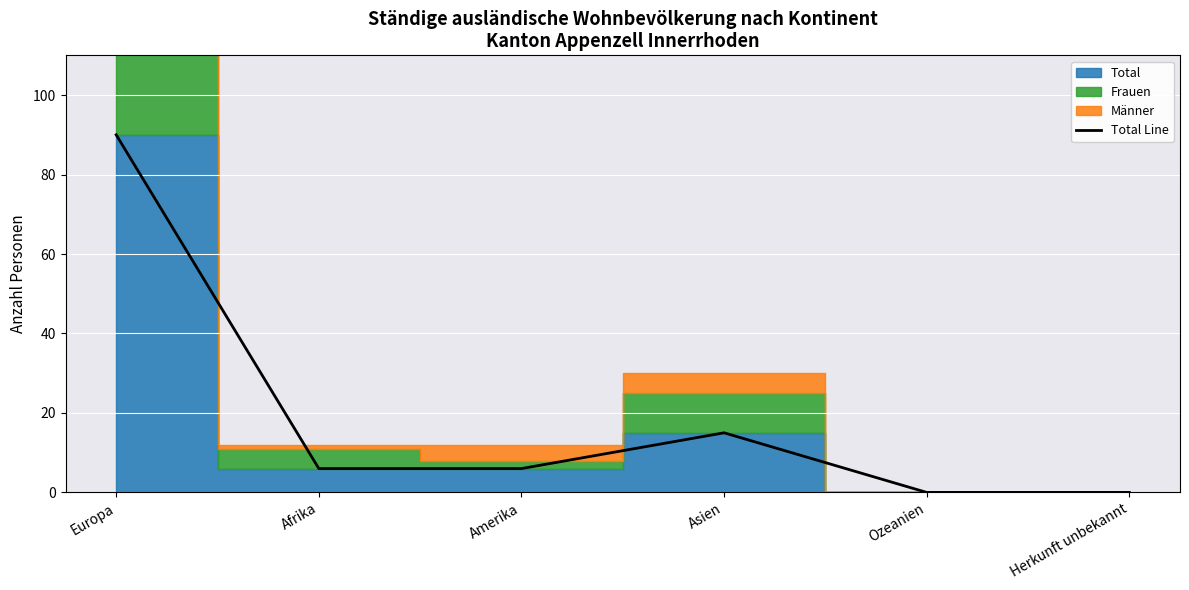

Rank the categories by value from highest to lowest.

Europa, Asien, Afrika, Amerika, Ozeanien, Herkunft unbekannt